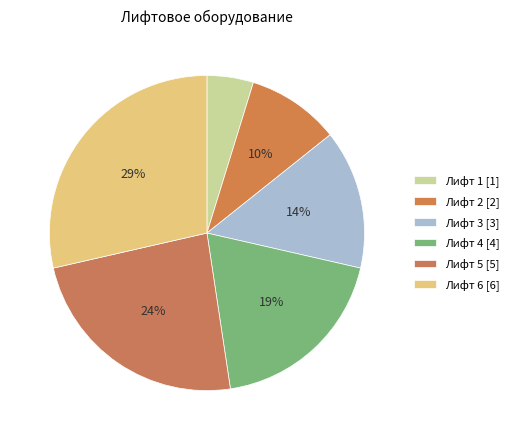

Does any single category account for the majority?

No